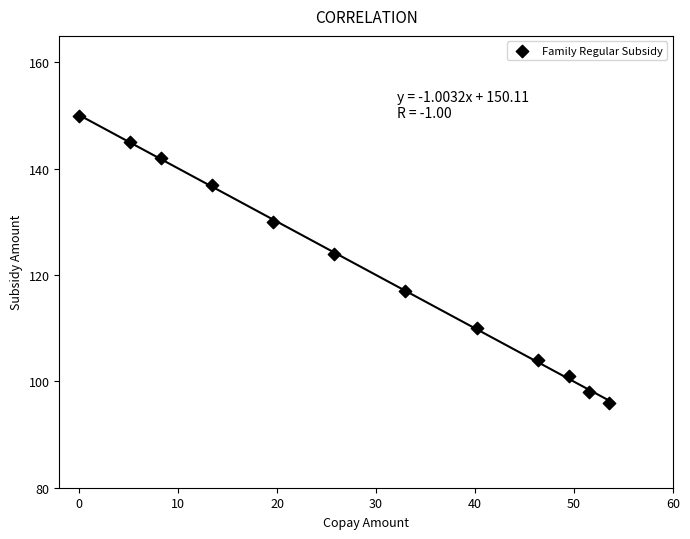

What is the range of Y values (max minus min)?

54